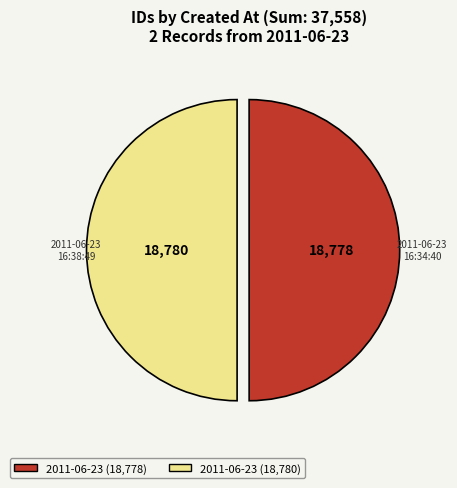

What is the majority slice?

2011-06-23 16:38:49 UTC